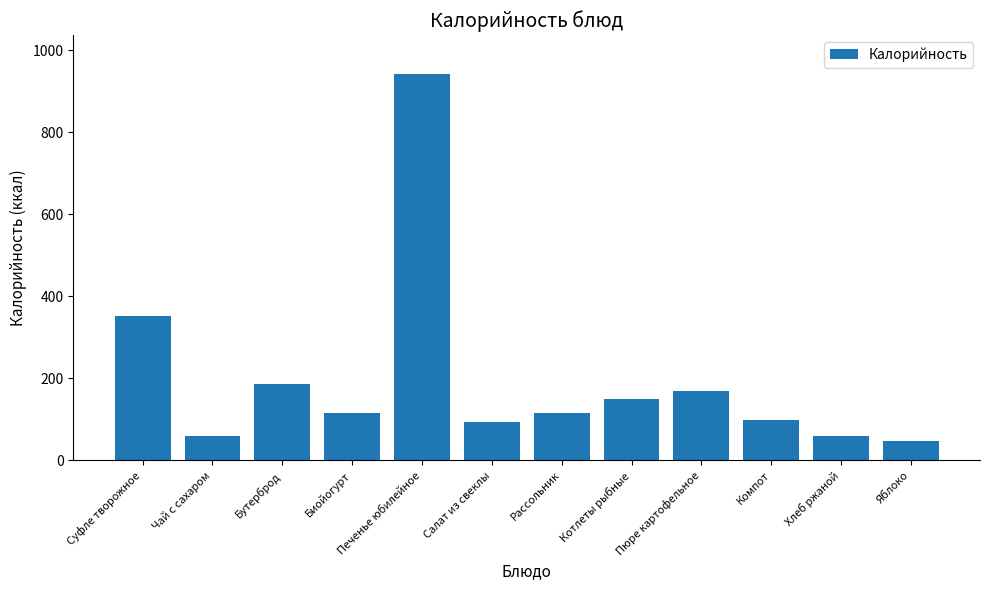

What is the value of the 6th bar from the left?

92.8